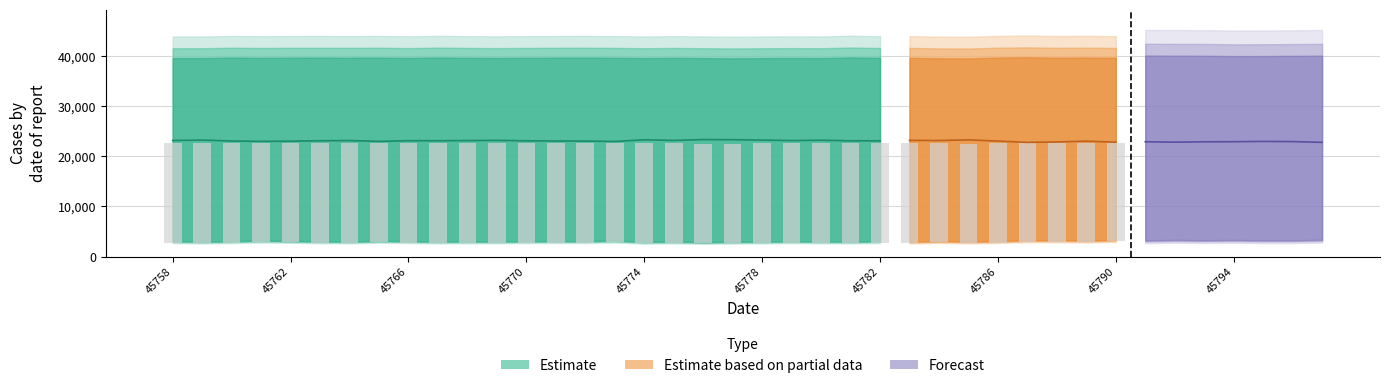

How many values in the lower_estimate series are below 3193?

20